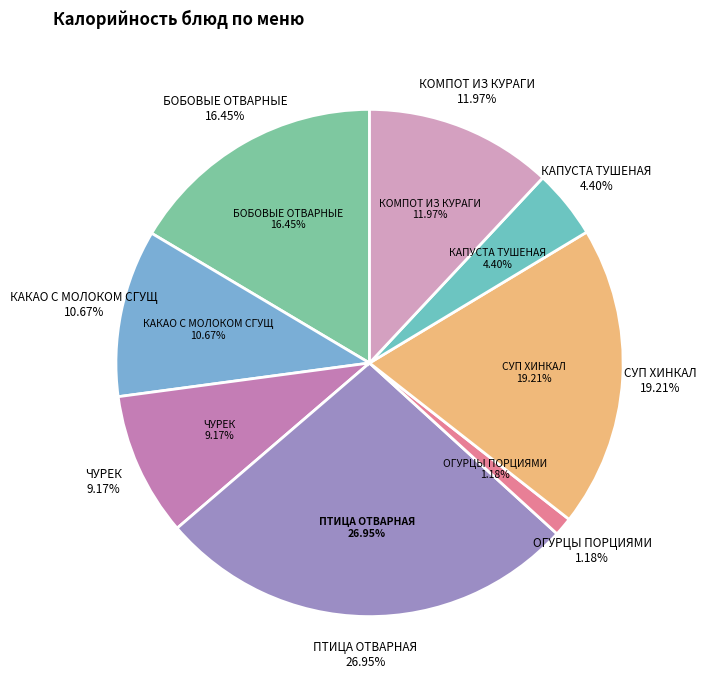

Is СУП ХИНКАЛ the majority of the pie?

No